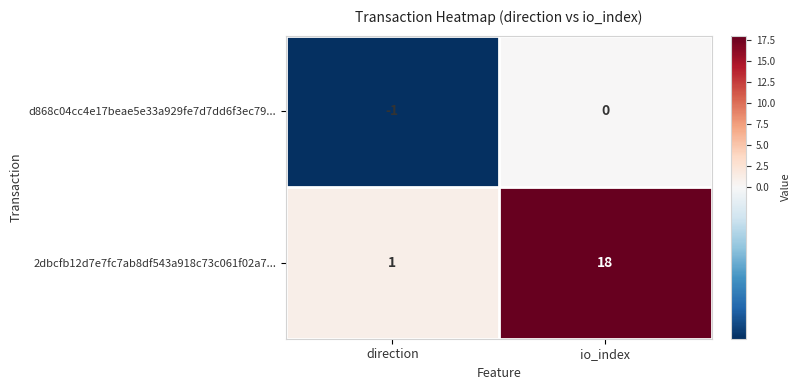

At which label is d868c04cc4e17beae5e33a929fe7d7dd6f3ec79... closest to 0?

io_index